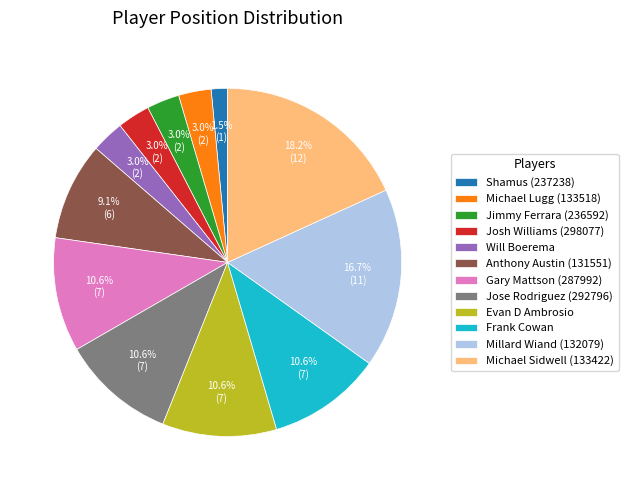

Which has a higher value, Shamus (237238) or Michael Lugg (133518)?

Michael Lugg (133518)